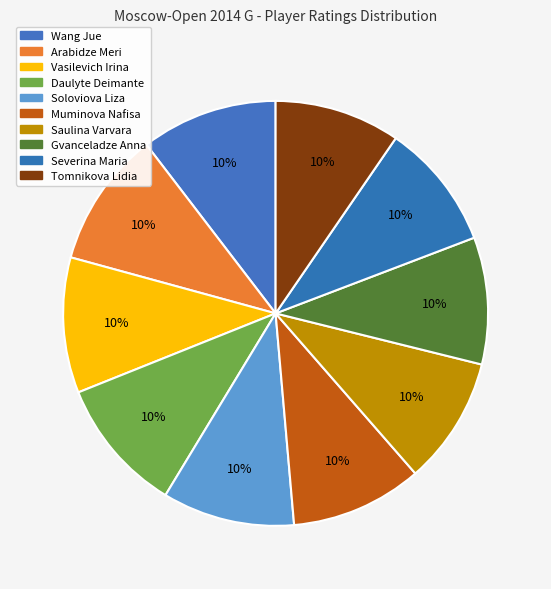

Count the number of slices in the pie.

10